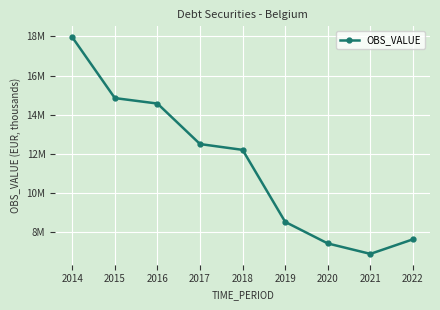

At which label is the value closest to 12424900?

2017